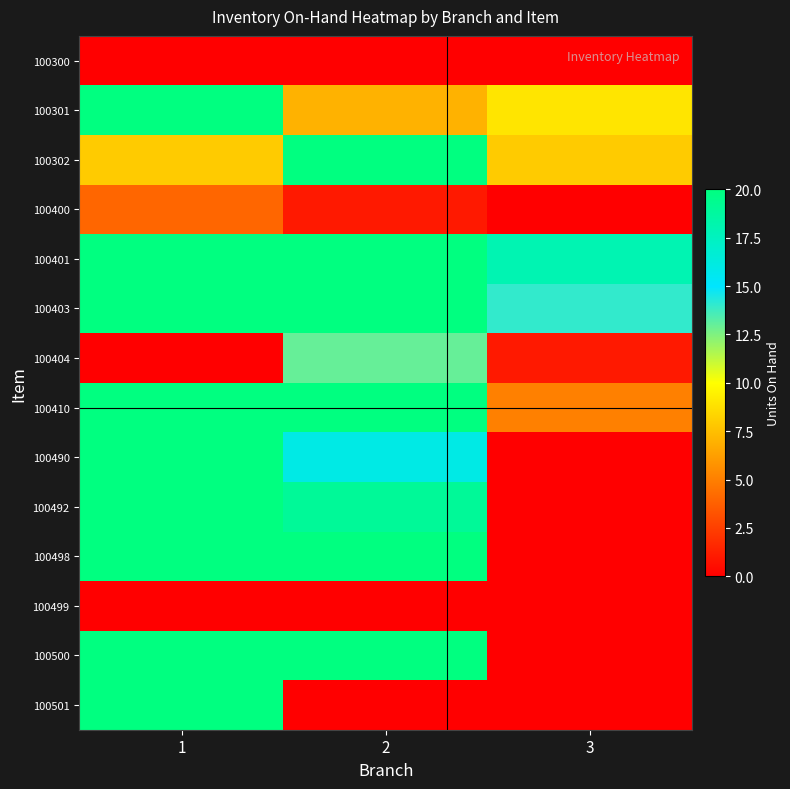

At which category is the sum across all series the highest?

1